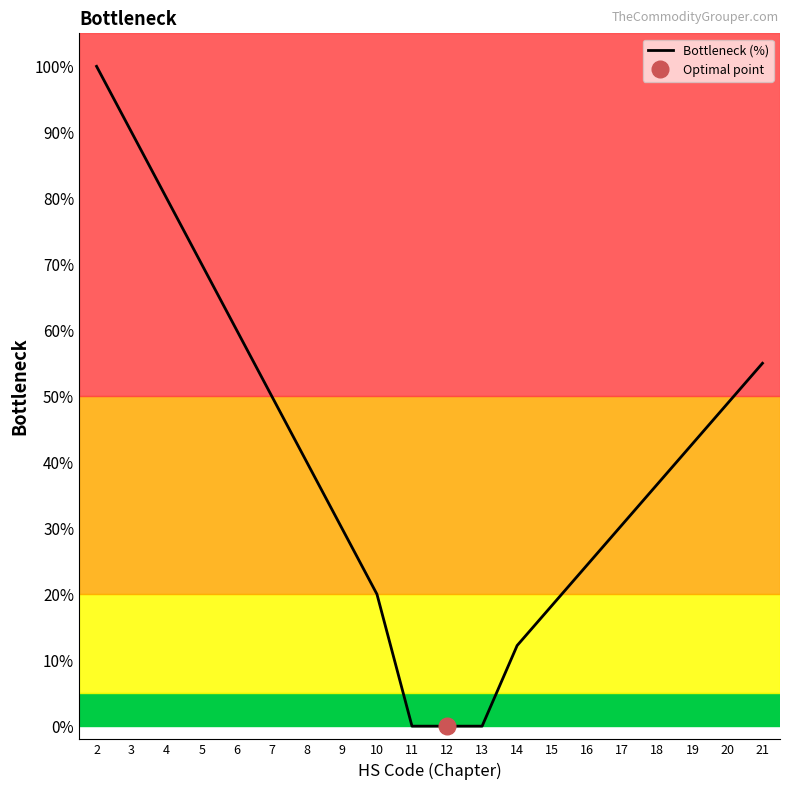

Rank the categories by value from lowest to highest.

11, 12, 13, 14, 15, 10, 16, 9, 17, 18, 8, 19, 20, 7, 21, 6, 5, 4, 3, 2